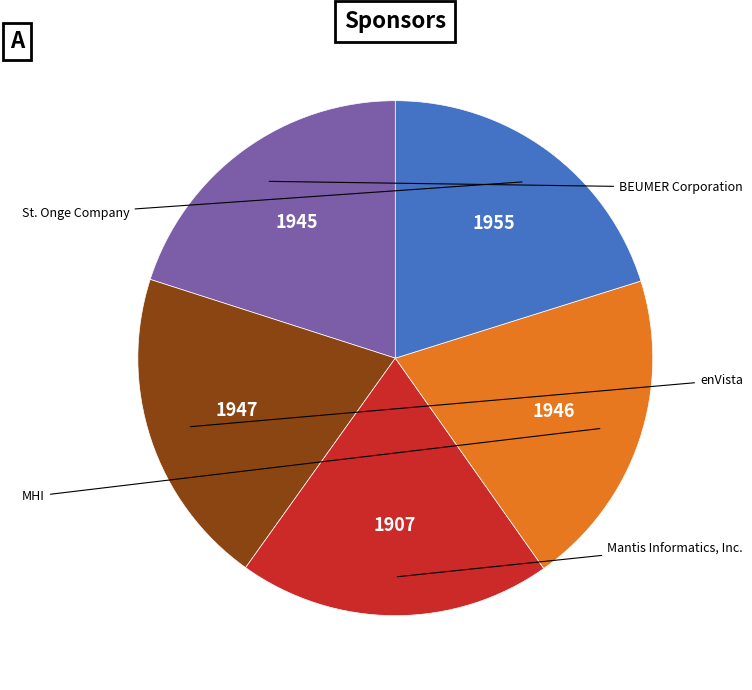

Is there a majority slice in this chart?

No